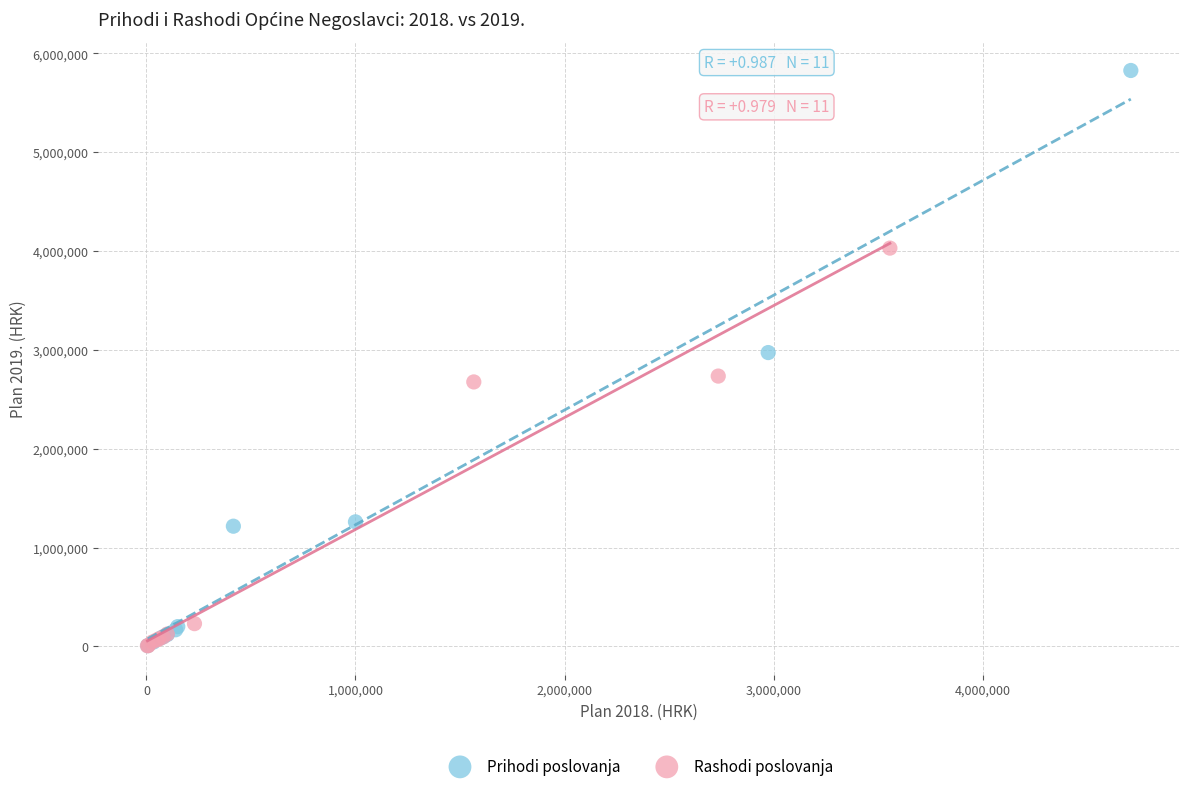

Which series contains the highest Y value?

Prihodi poslovanja